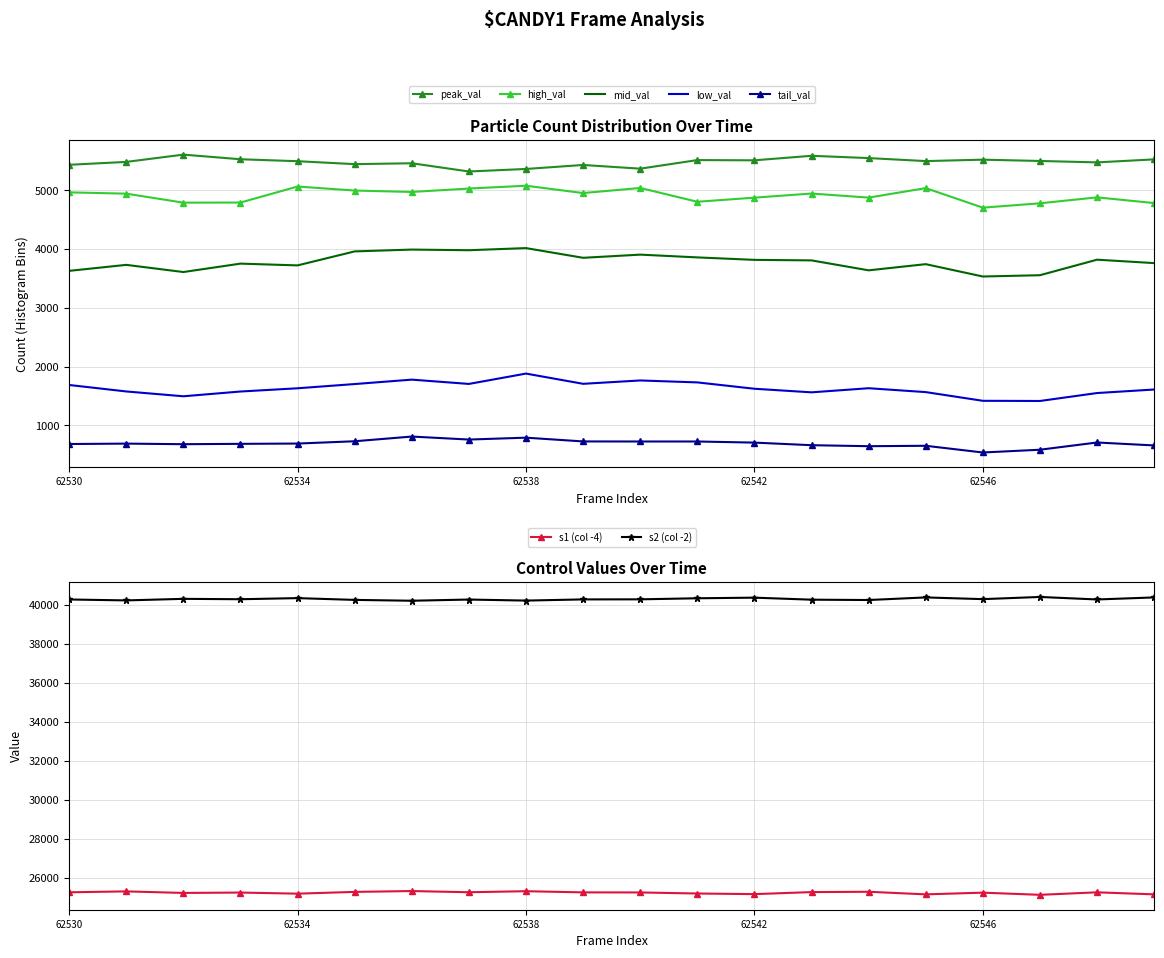

True or false: high_val and tail_val intersect in this chart.

False